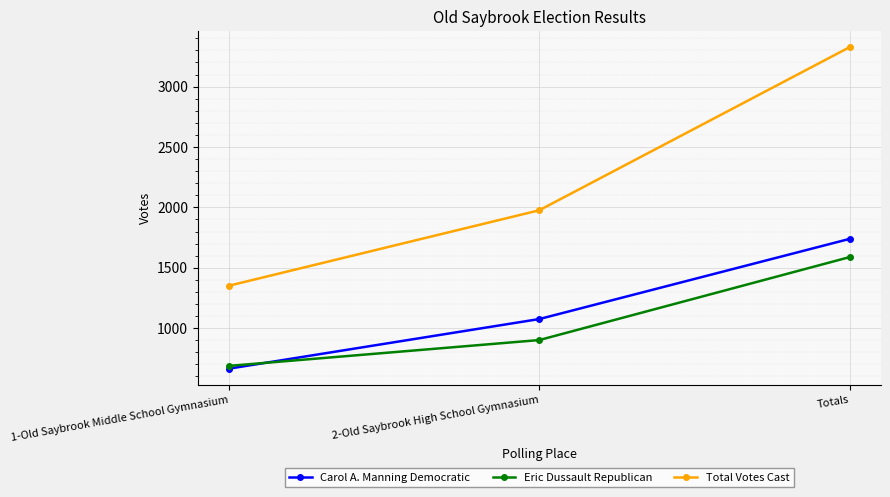

The value of Total Votes Cast at Totals is 5798. True or false?

False